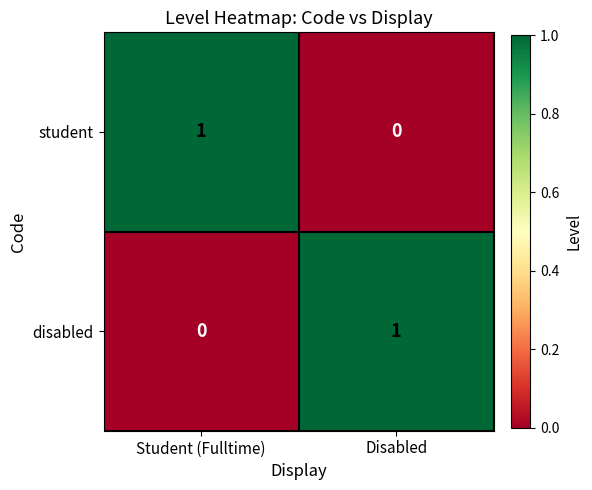

How many data points in disabled are less than 1?

1